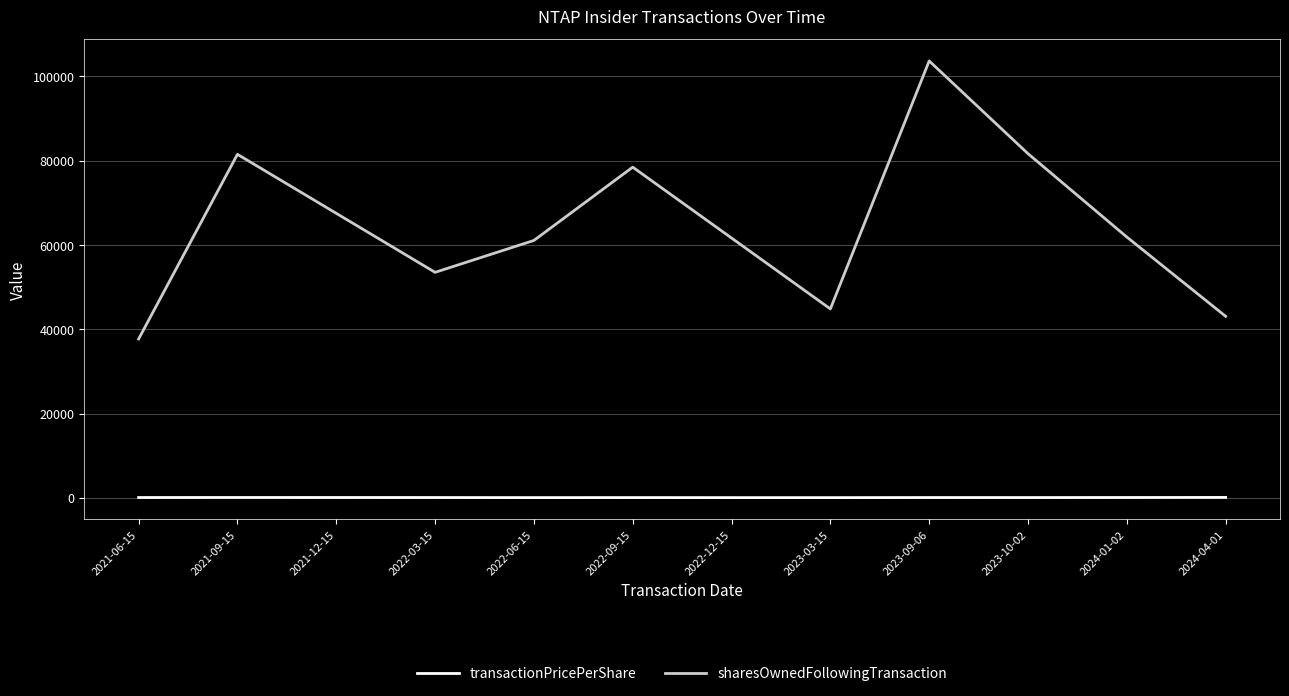

What is the maximum value shown in the chart?

103659.0